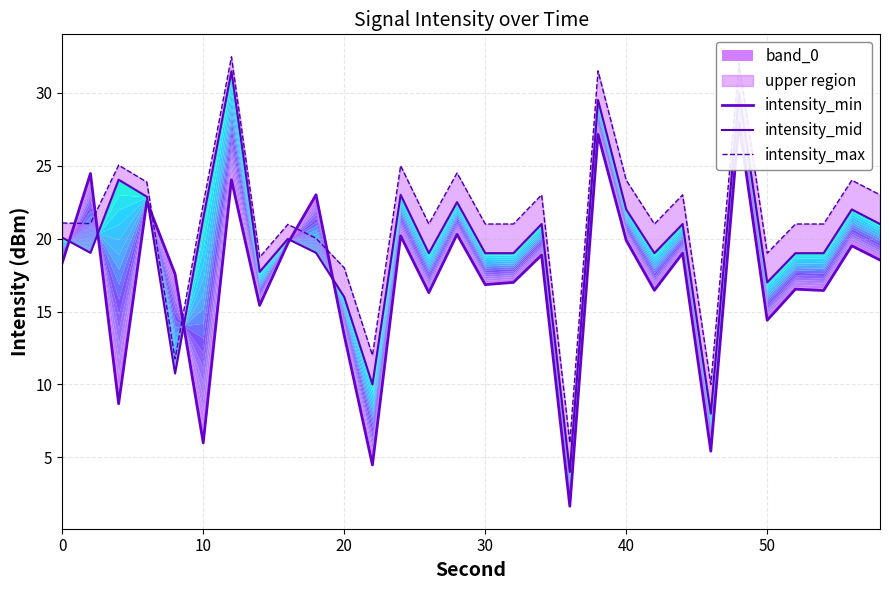

Which series has the largest range (max minus min)?

intensity_mid